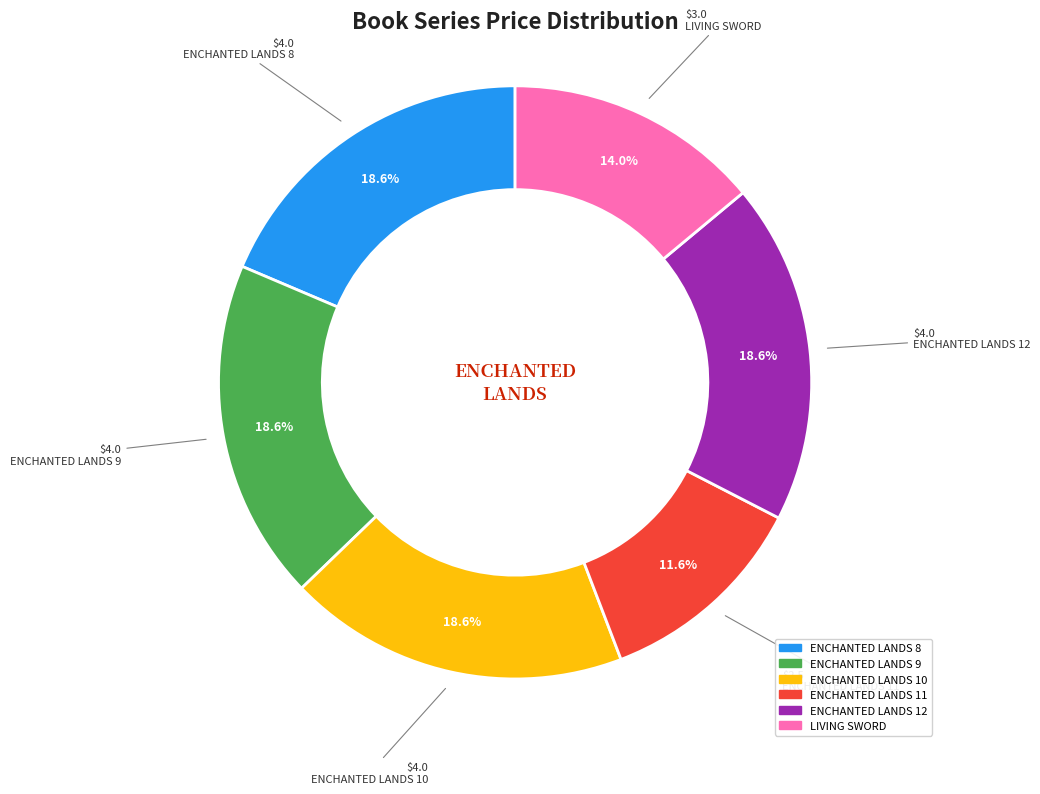

Is it true that LIVING SWORD is 19% of the pie?

False